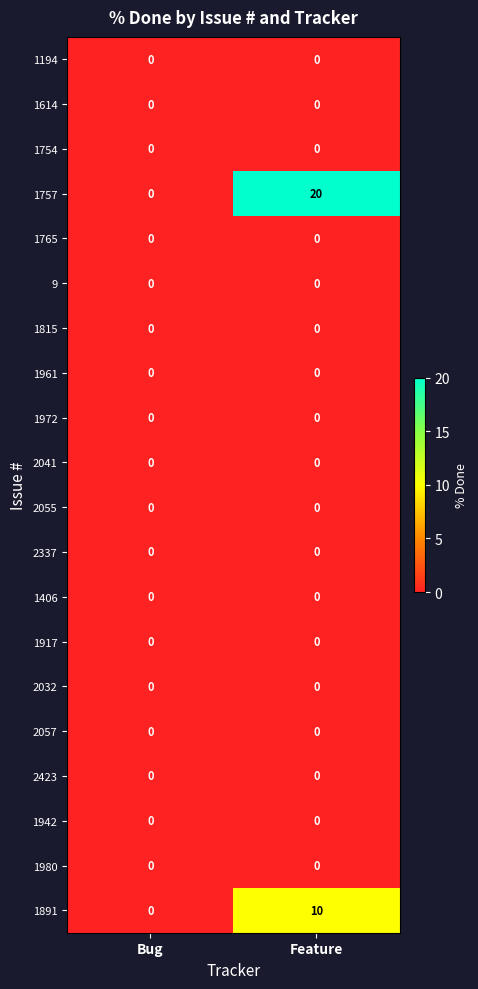

Which series has the largest total across all categories?

1757